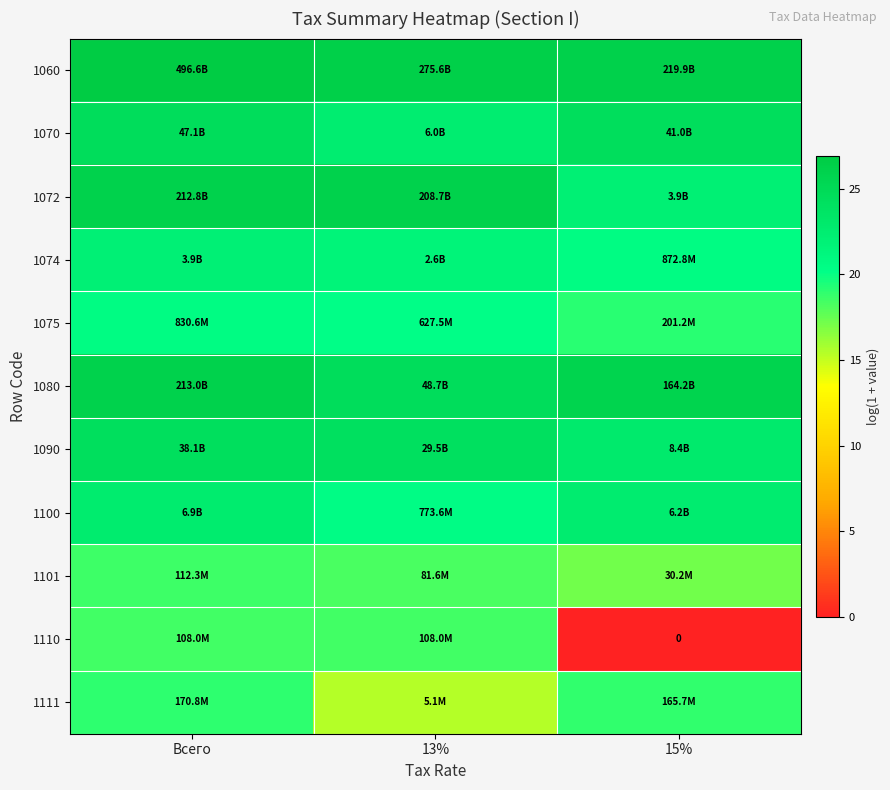

How many values in the 1100 series are below 22?

1